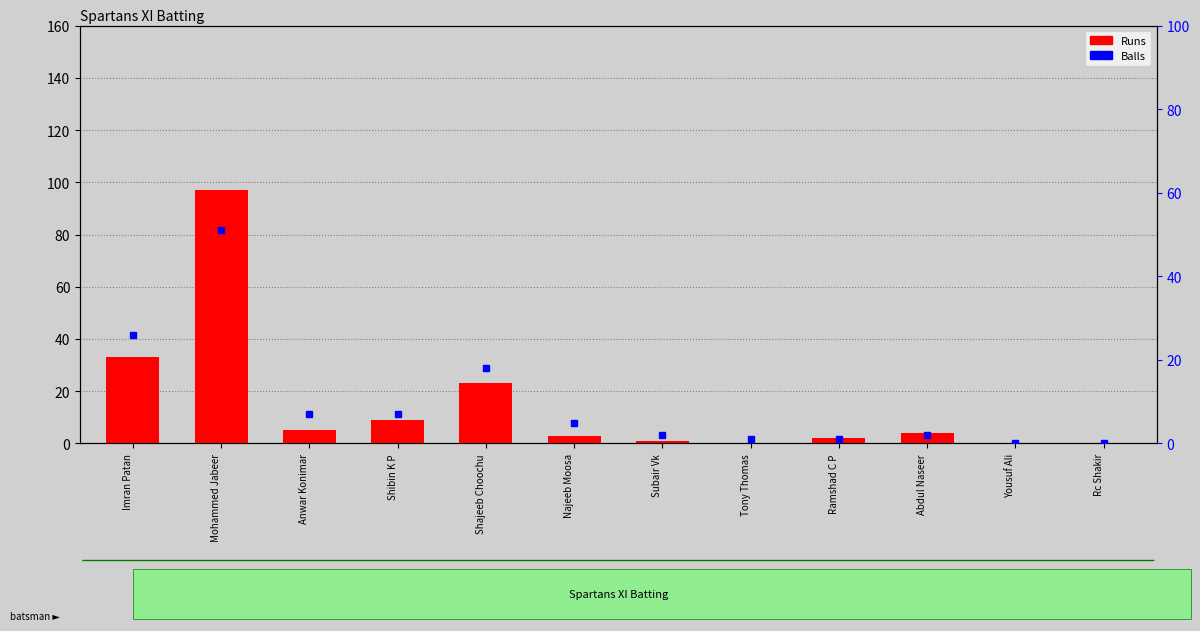

List the labels in order of value, smallest first.

Tony Thomas, Yousuf Ali, Rc Shakir, Subair Vk, Ramshad C P, Najeeb Moosa, Abdul Naseer, Anwar Konimar, Shibin K P, Shajeeb Choochu, Imran Patan, Mohammed Jabeer